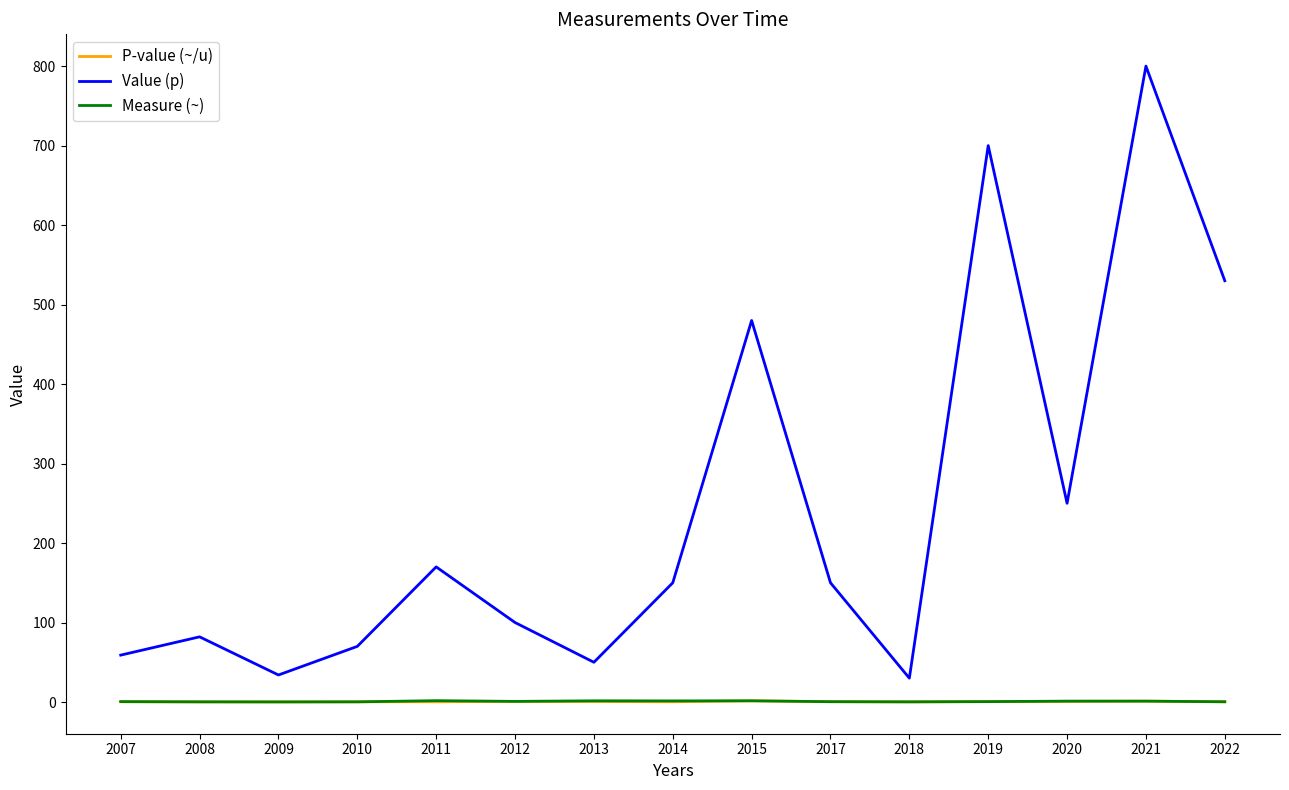

Is it true that Measure (~) equals 0.1 at 2009?

True